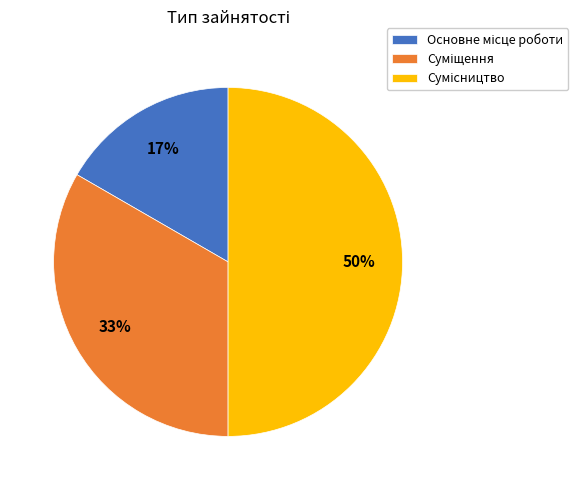

To the nearest percent, what is the difference between the largest and smallest slice percentages?

33%